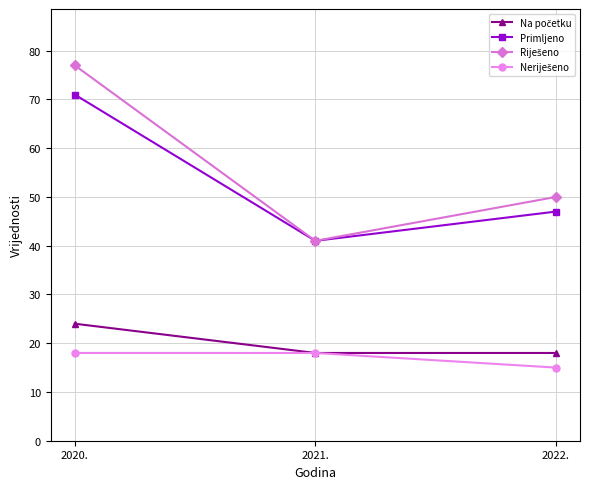

What is the label of the 1st point from the right?

2022.